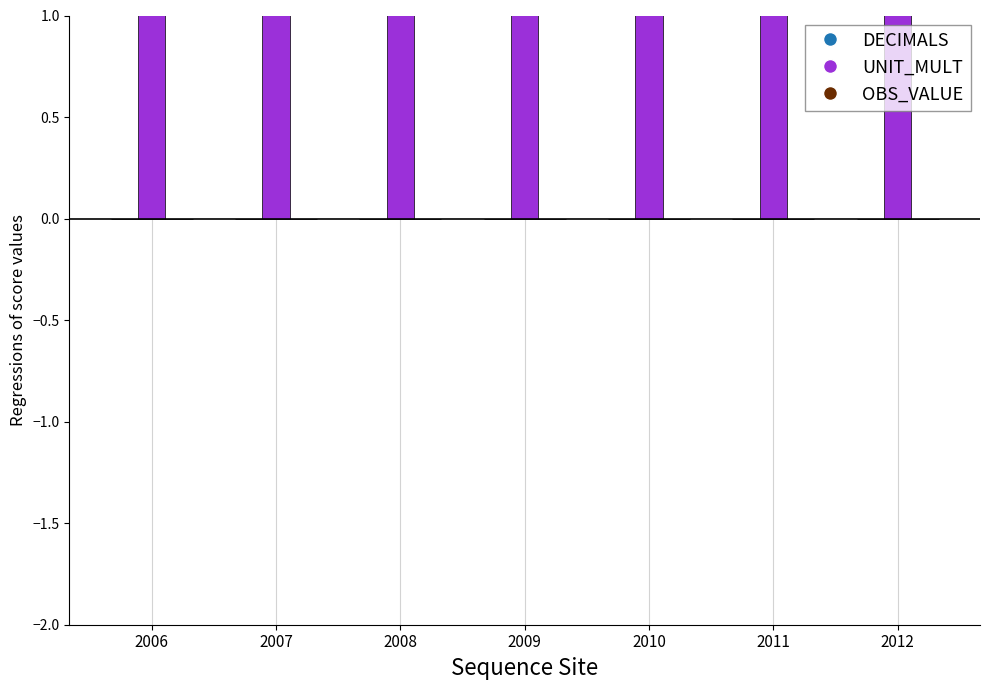

Between 2012 and 2008, which is larger?

2012